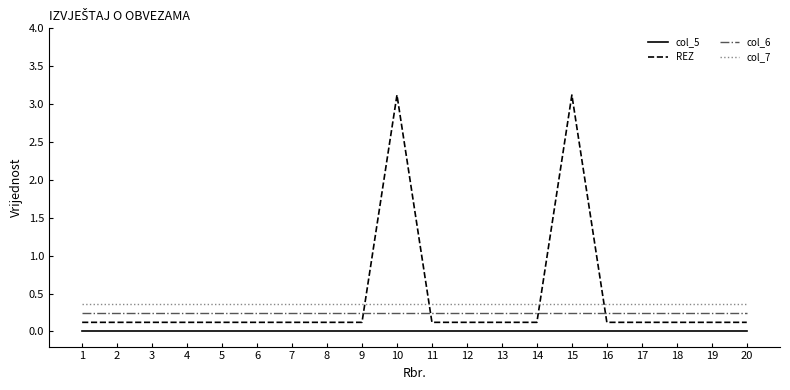

True or false: col_5 and col_6 intersect in this chart.

False